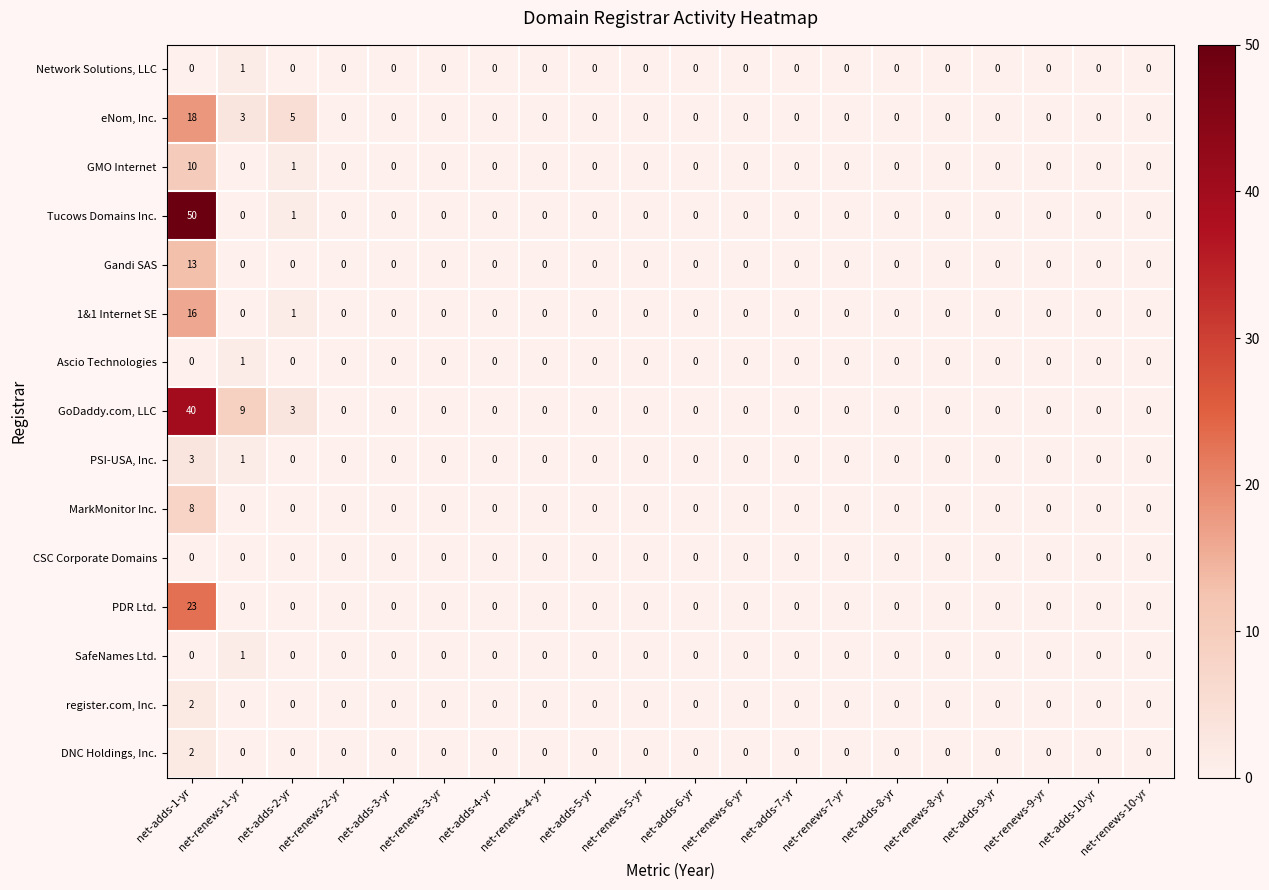

The value of Network Solutions, LLC at net-adds-7-yr is 1. True or false?

False